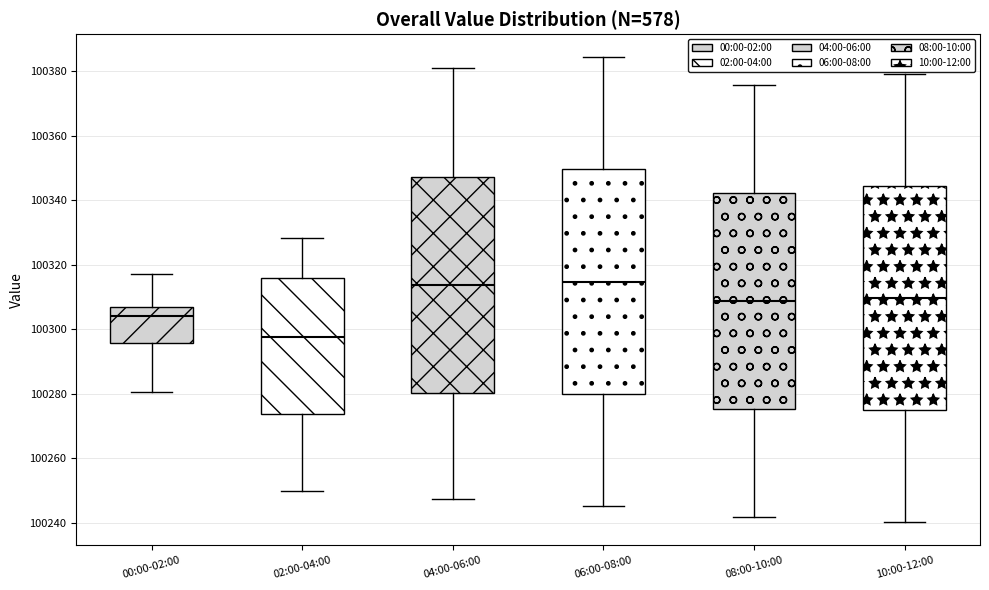

Where does the median line of the box for 00:00-02:00 sit on the y-axis? The values are not printed on the chart, so give them approximately, as read against the axis.

100304